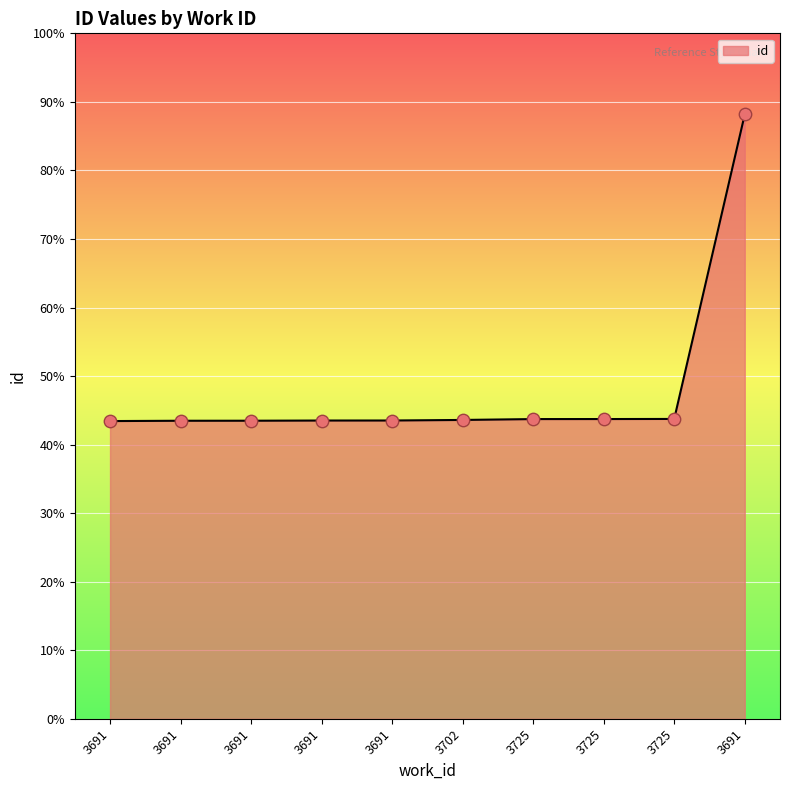

What is the ratio of the value at 3702 to the value at 3691?

1.0